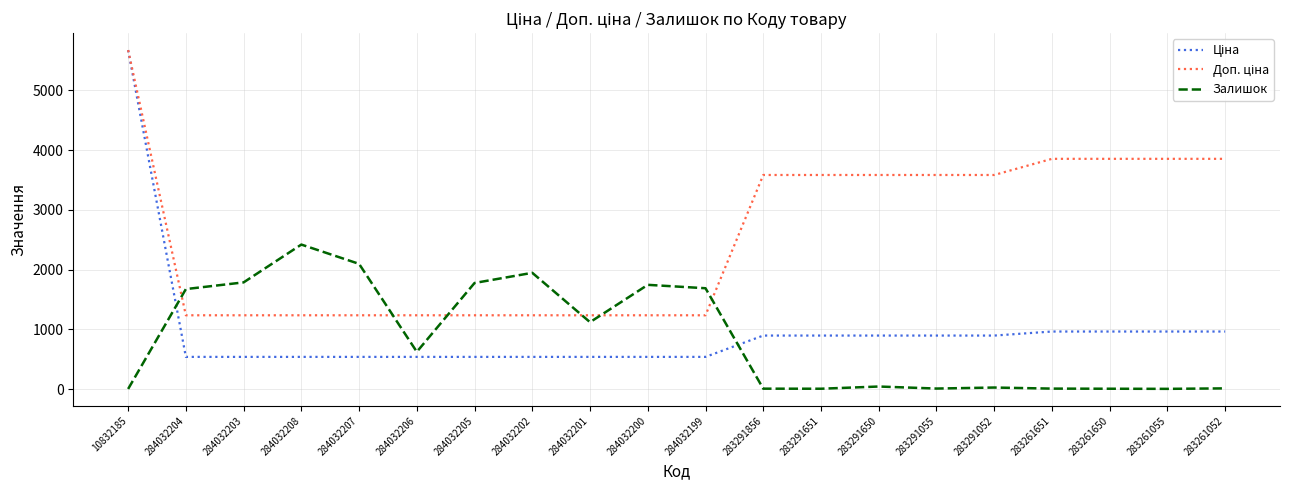

How many series are shown in this chart?

3